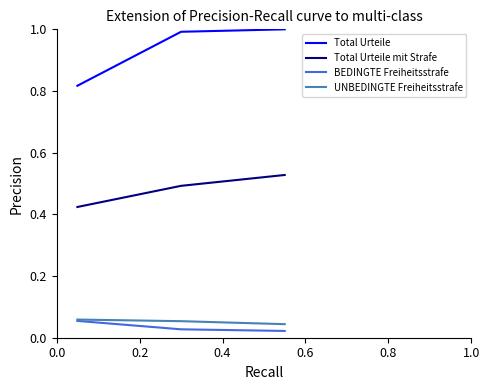

Which series has the widest spread of values?

Total Urteile